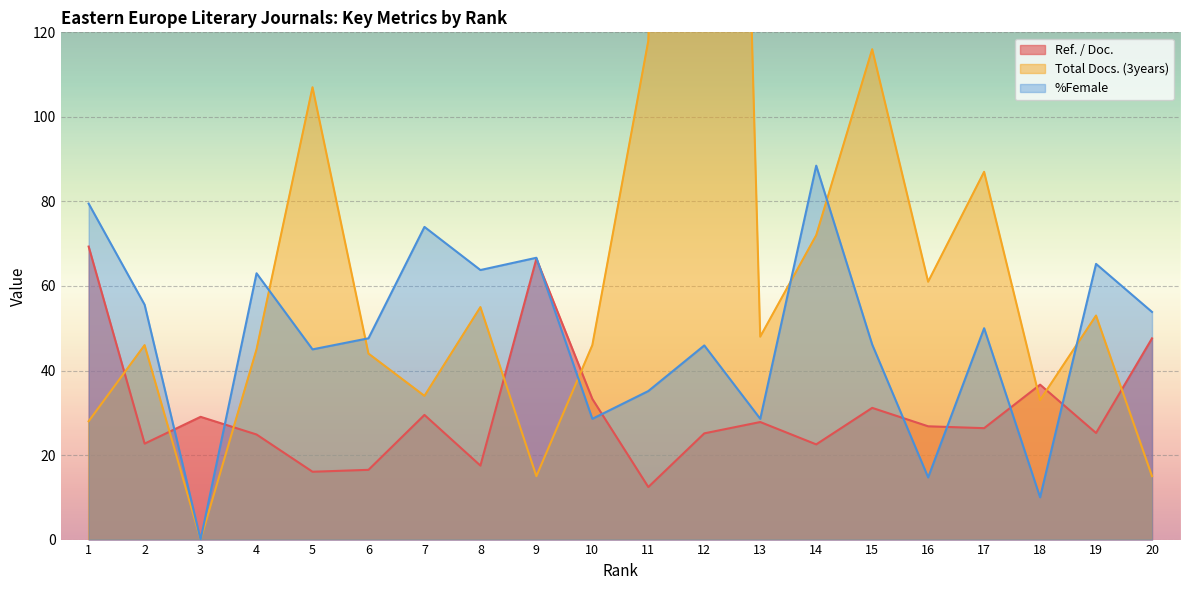

True or false: Total Docs. (3years) has a value of 164.6 at 5.

False